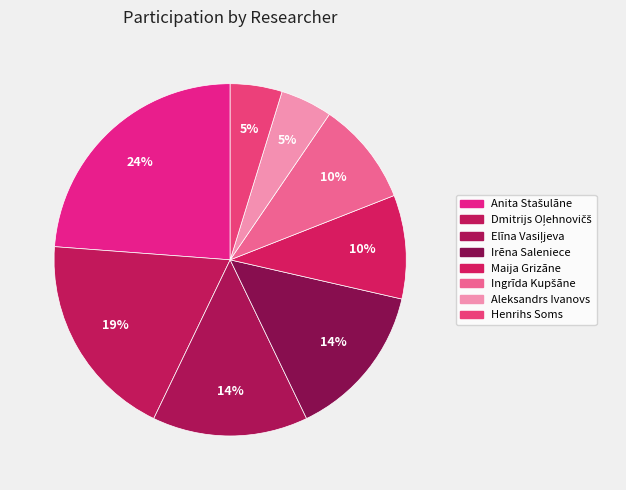

Which slice is the largest?

Anita Stašulāne